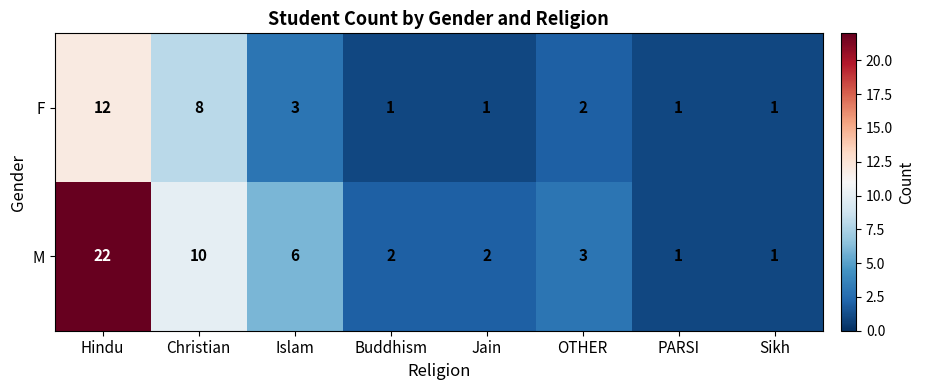

Which series has the largest total across all categories?

M